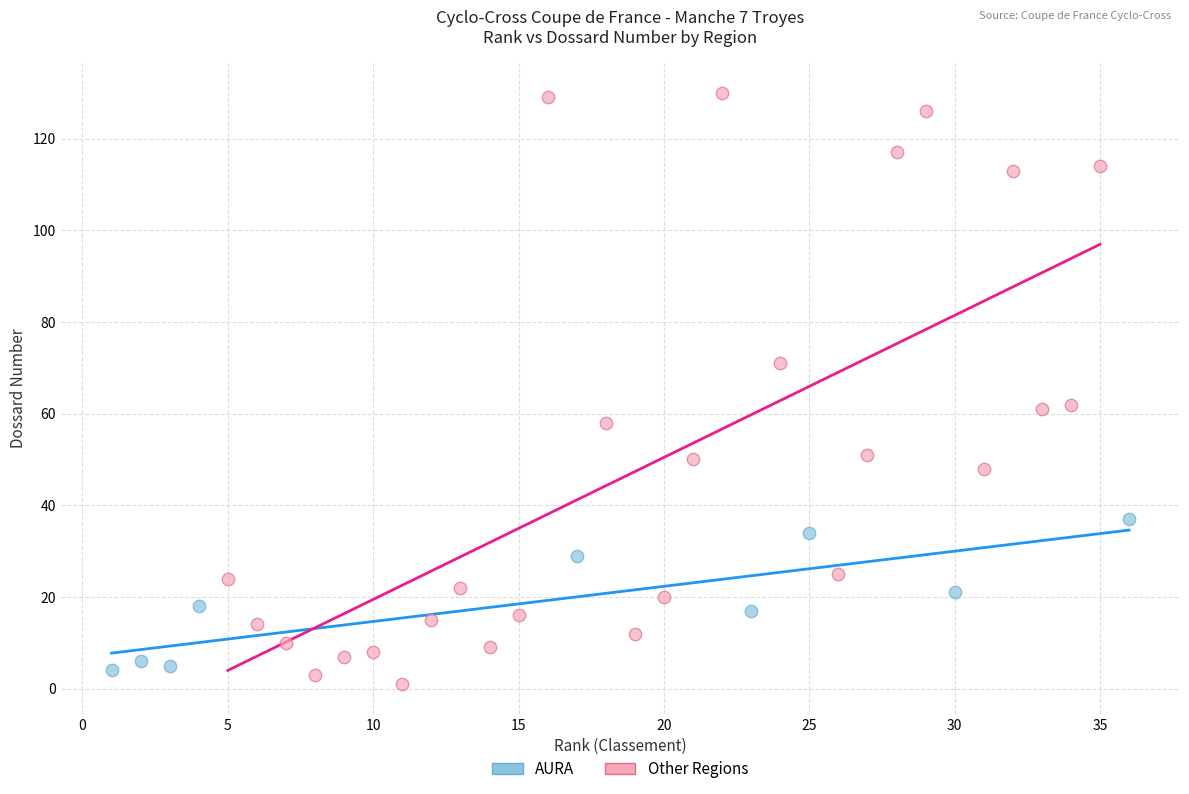

Which series reaches the maximum Y coordinate?

Other Regions